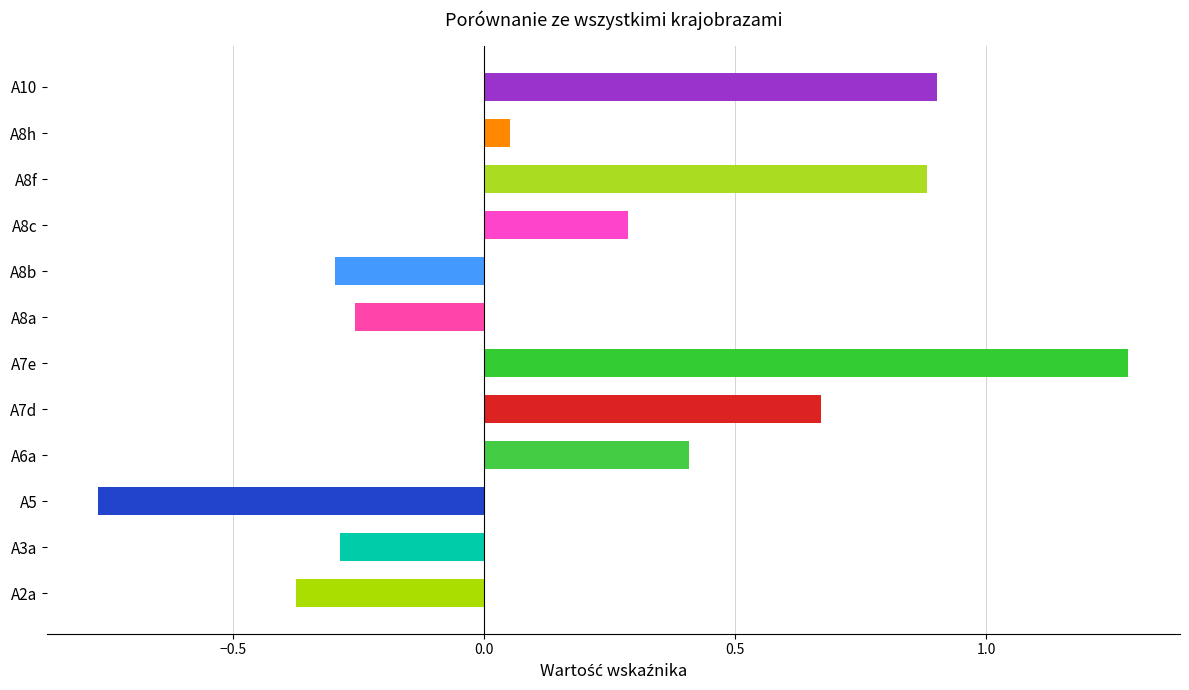

How many series are shown in this chart?

1